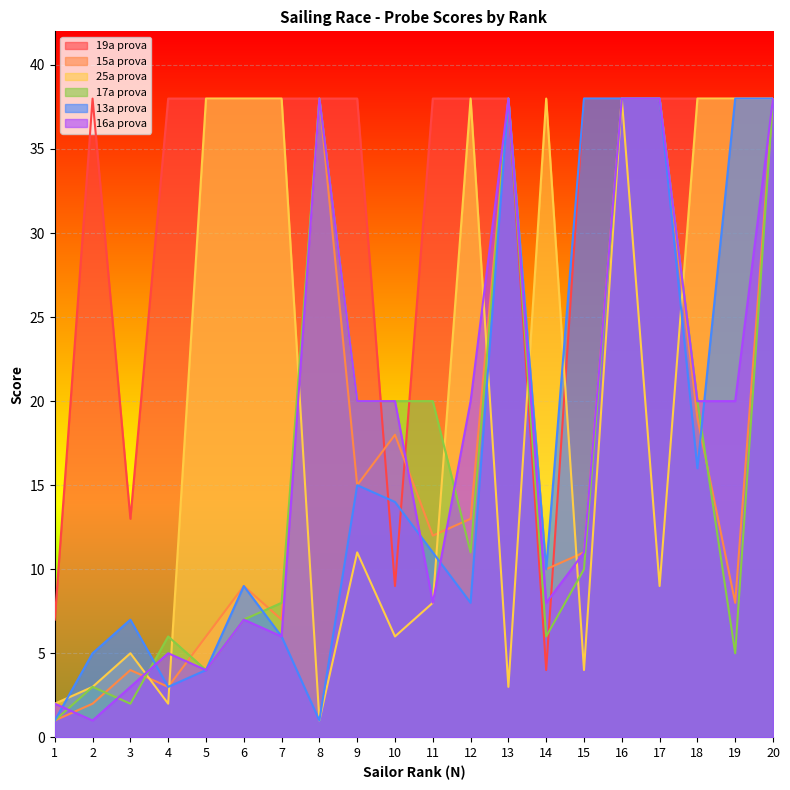

Reading right to left, list all the values displayed in this chart.

19a prova: 38	38	38	38	38	38	4	38	38	38	9	38	38	38	38	38	38	13	38	7
15a prova: 38	8	19	38	38	11	10	38	13	12	18	15	38	7	9	6	3	4	2	1
25a prova: 38	38	38	9	38	4	38	3	38	8	6	11	1	38	38	38	2	5	3	2
17a prova: 38	5	20	38	38	10	6	38	11	20	20	20	38	8	7	4	6	2	3	1
13a prova: 38	38	16	38	38	38	10	38	8	11	14	15	1	6	9	4	3	7	5	1
16a prova: 38	20	20	38	38	11	8	38	20	8	20	20	38	6	7	4	5	3	1	2